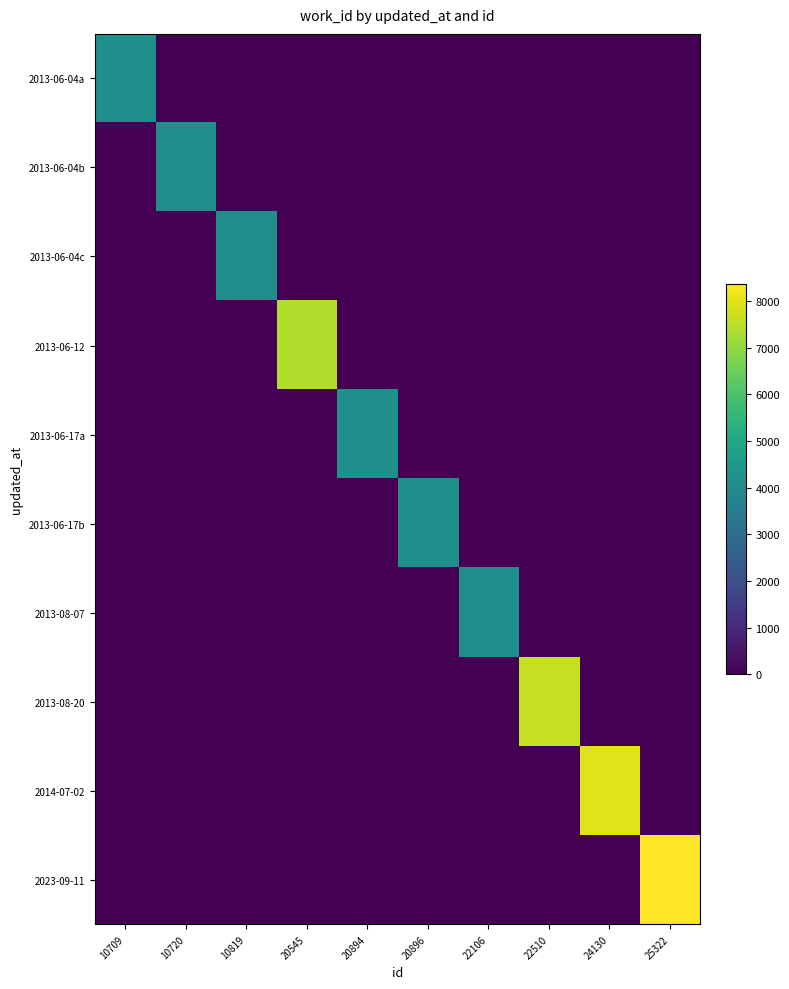

Between 22106 and 25322, which series saw the biggest shift?

2023-09-11